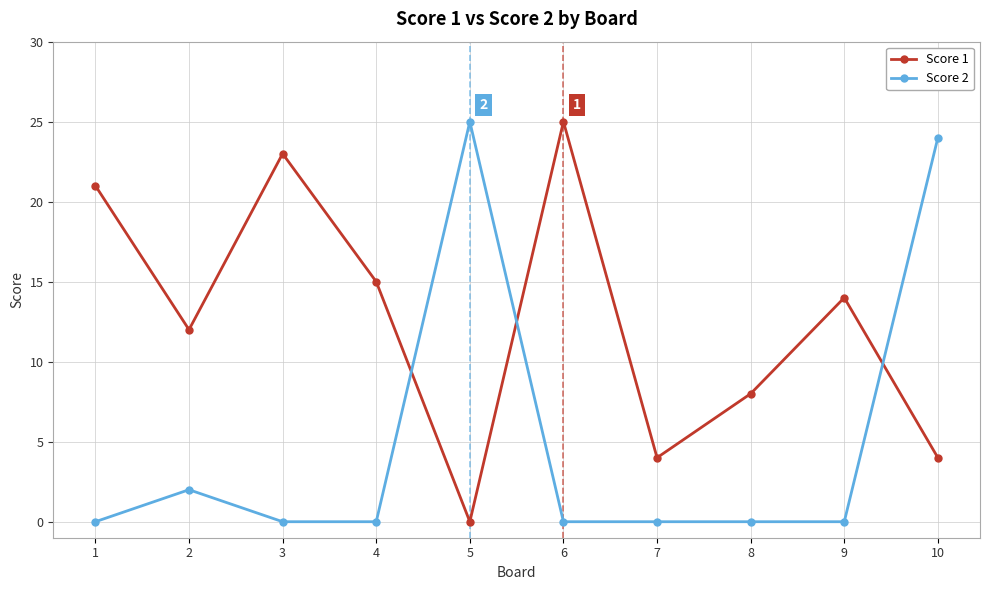

Which series has the largest total across all categories?

Score 1